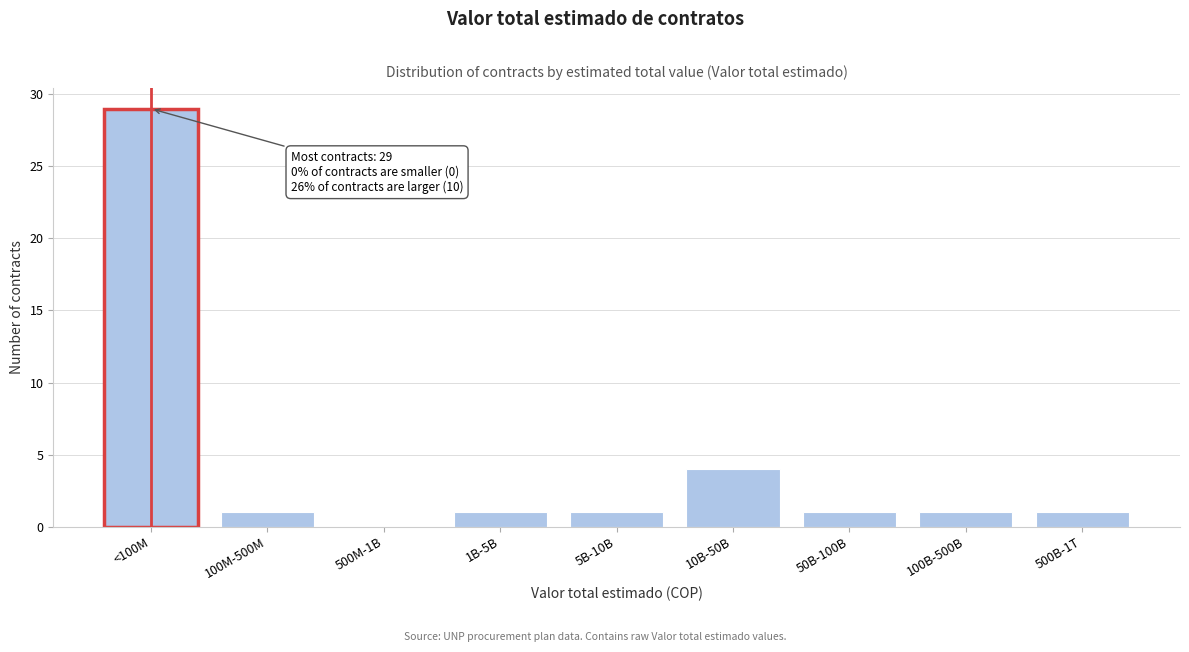

Reading right to left, transcribe all the data shown in this chart.

500B-1T=1	100B-500B=1	50B-100B=1	10B-50B=4	5B-10B=1	1B-5B=1	500M-1B=0	100M-500M=1	<100M=29